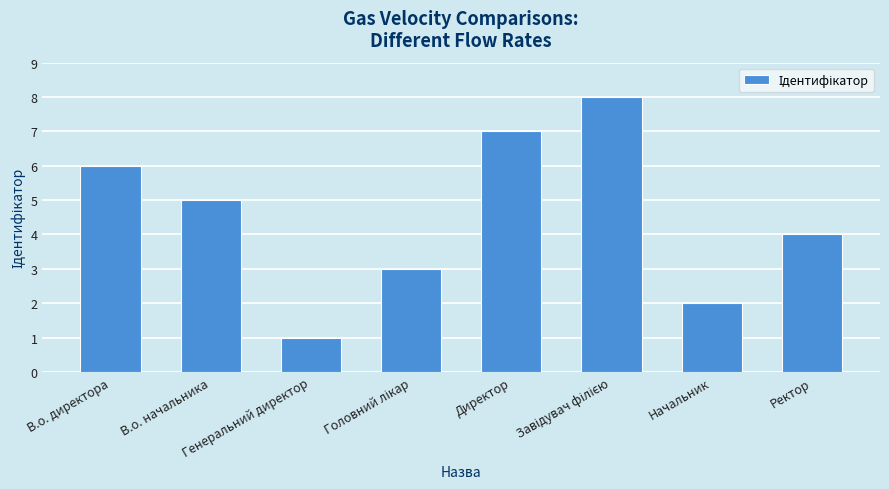

How many series are shown in this chart?

1